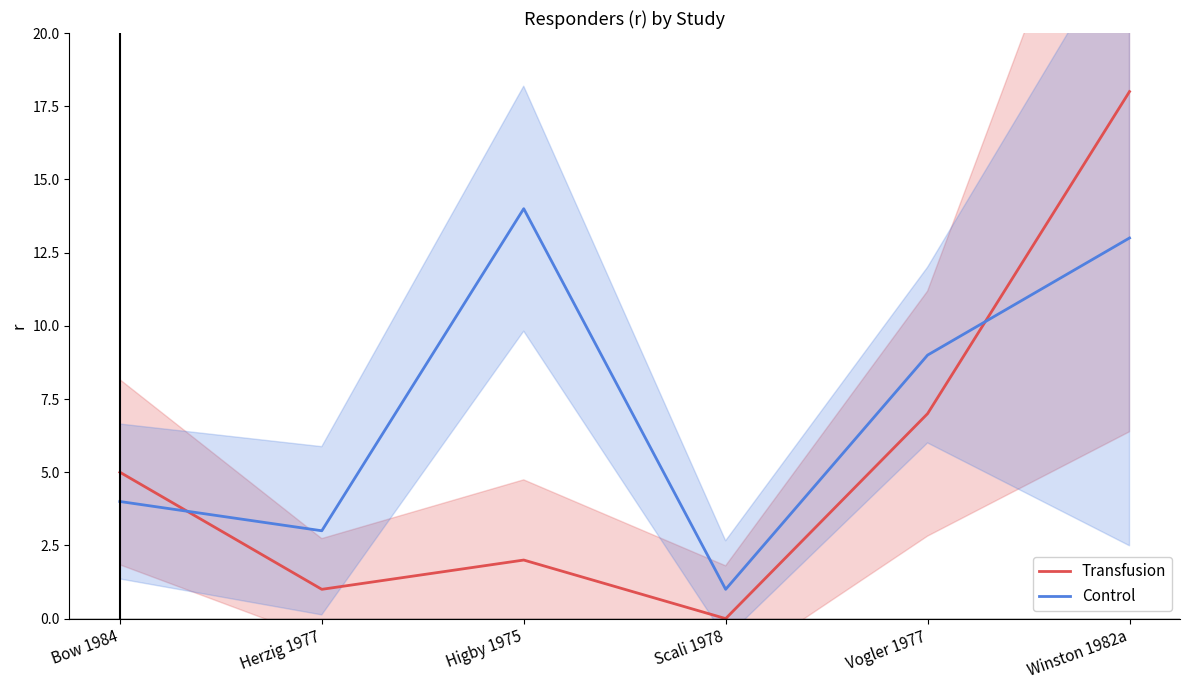

In Transfusion, how many points are higher than both neighbors (excluding endpoints)?

1